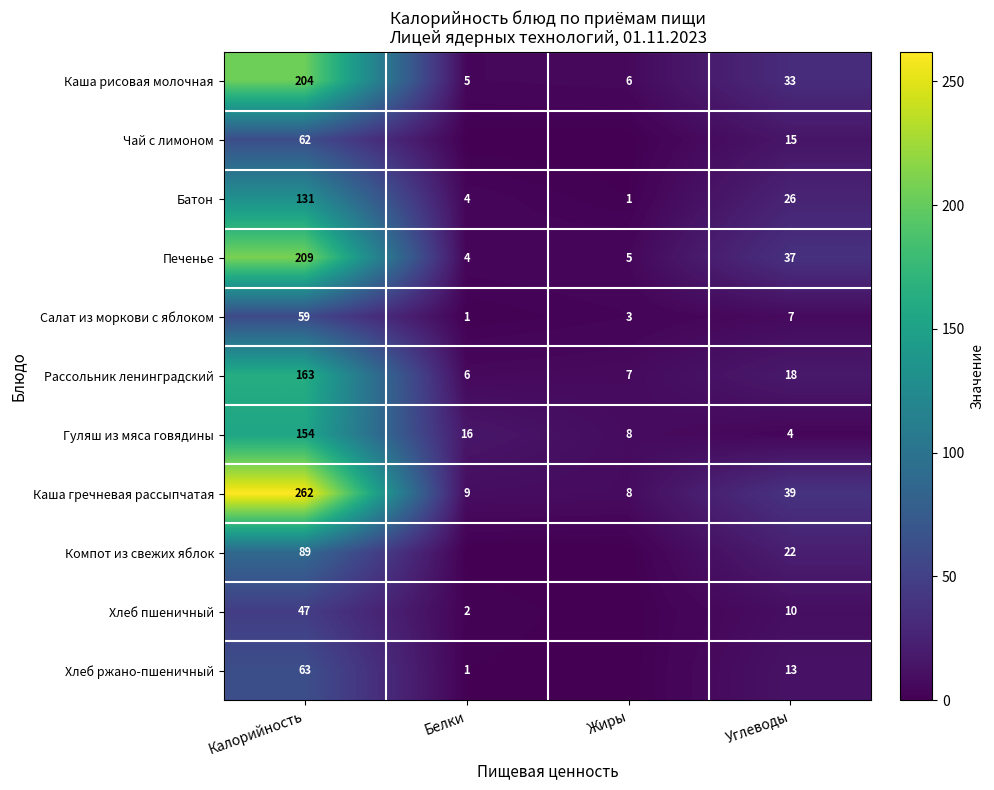

At which category is the sum across all series the highest?

Калорийность